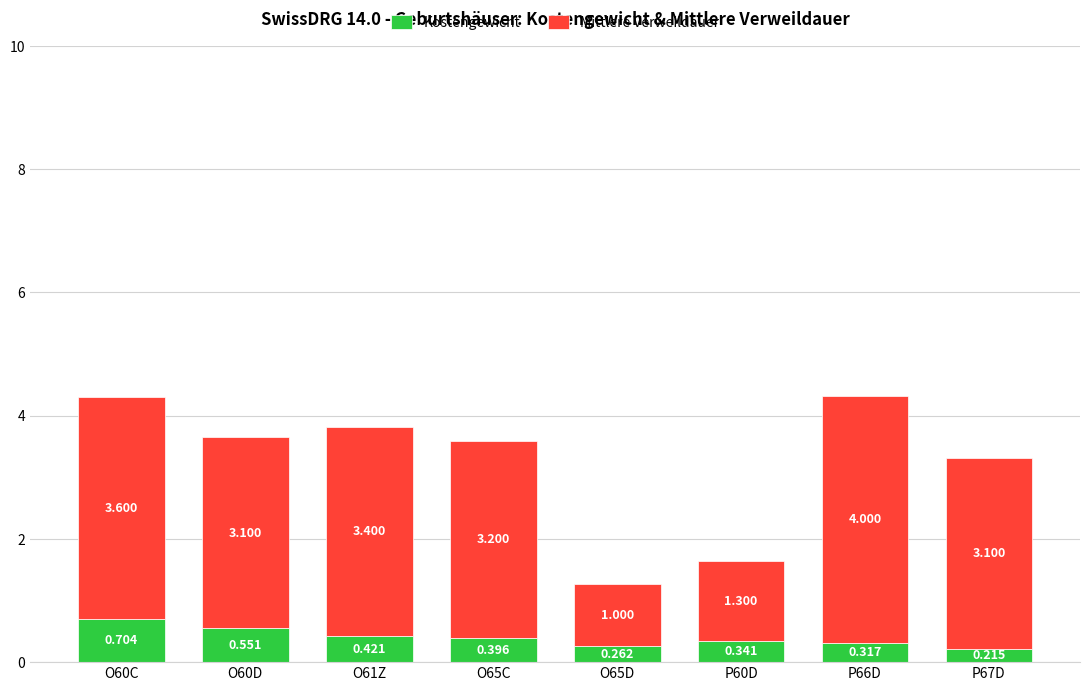

Which series has the largest total across all categories?

Mittlere Verweildauer